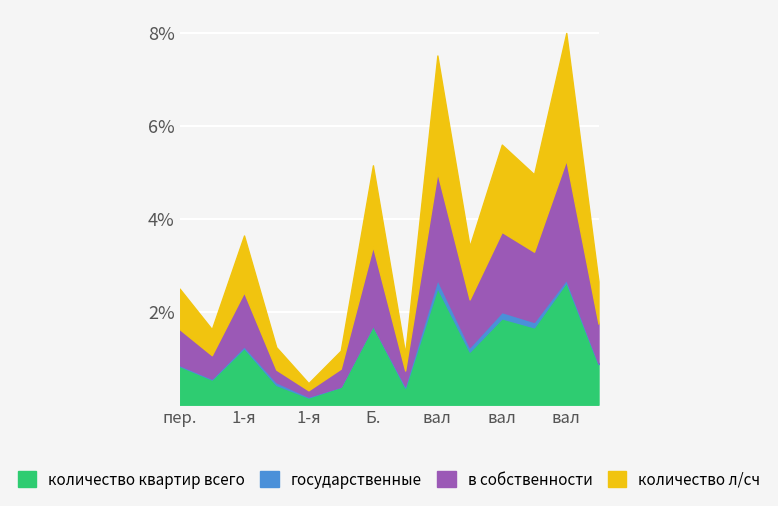

Where is количество квартир всего nearest to the value 1?

Бутырский вал д.50